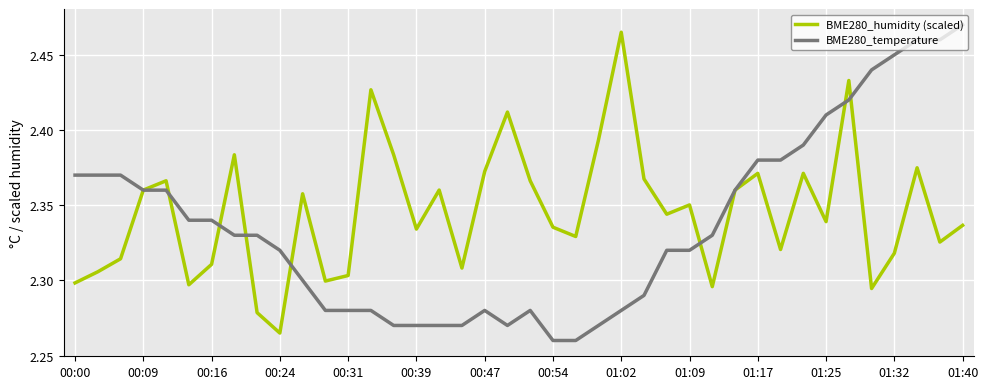

How many lines are shown in the chart?

2